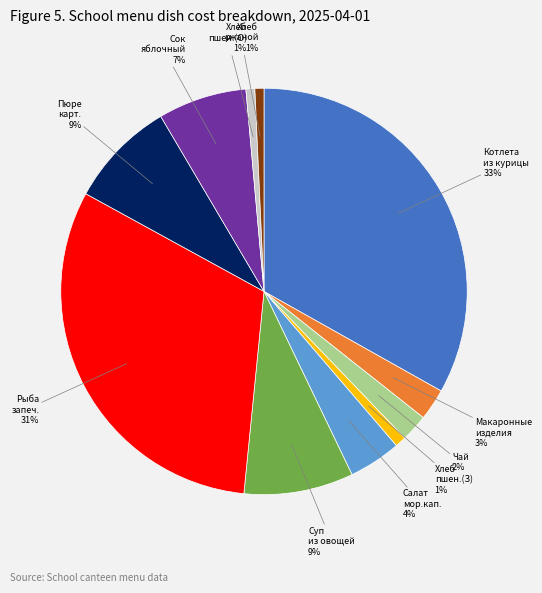

Count the number of slices in the pie.

11